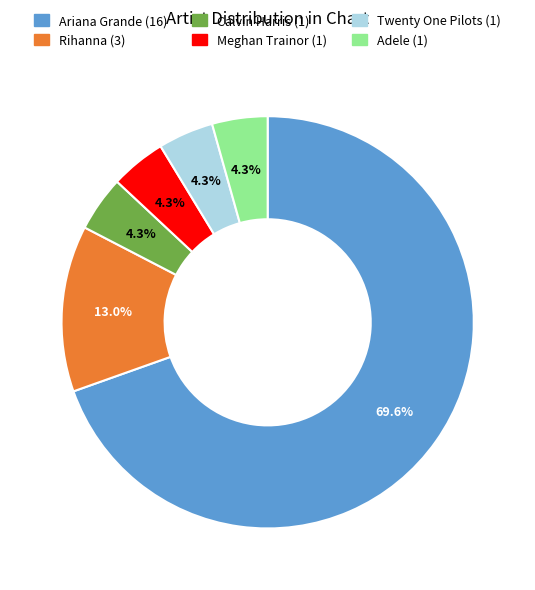

How many slices are in this pie chart?

6